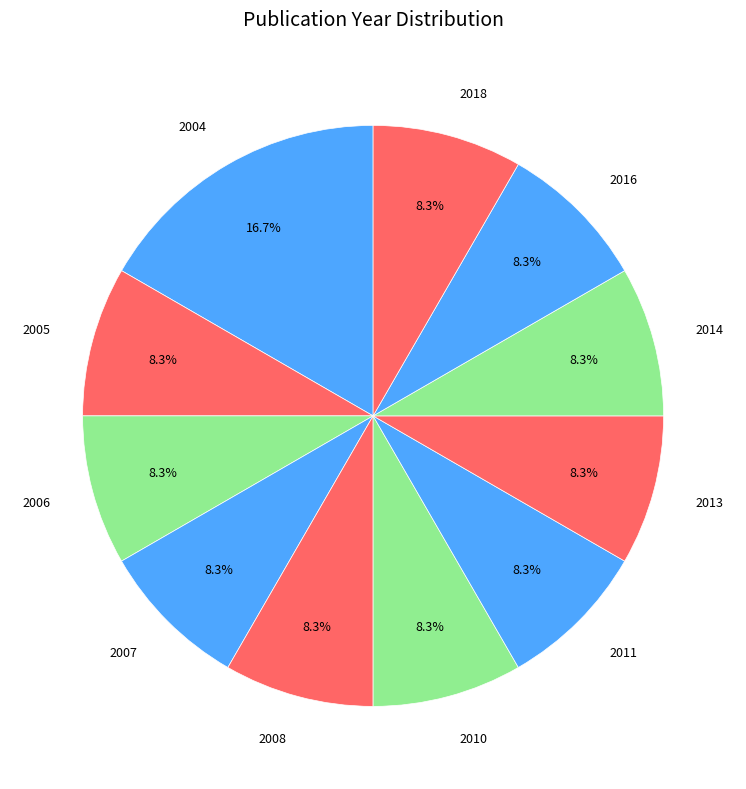

Count the number of slices in the pie.

11